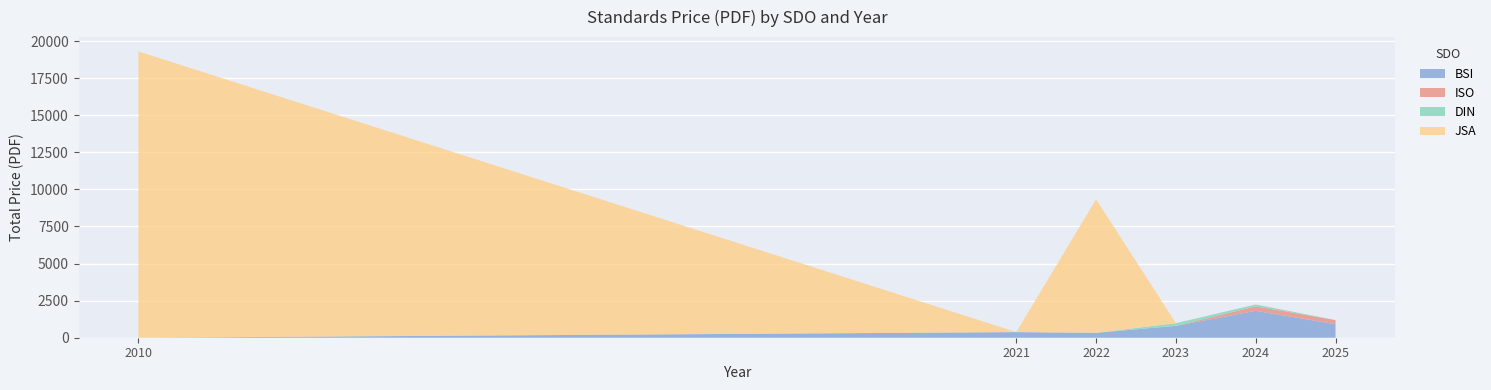

At which label does BSI reach its peak?

2024